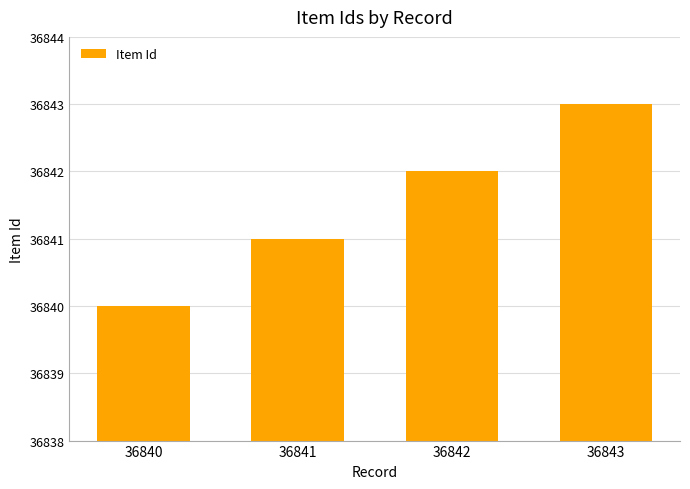

The value at 36841 is 36841. True or false?

True